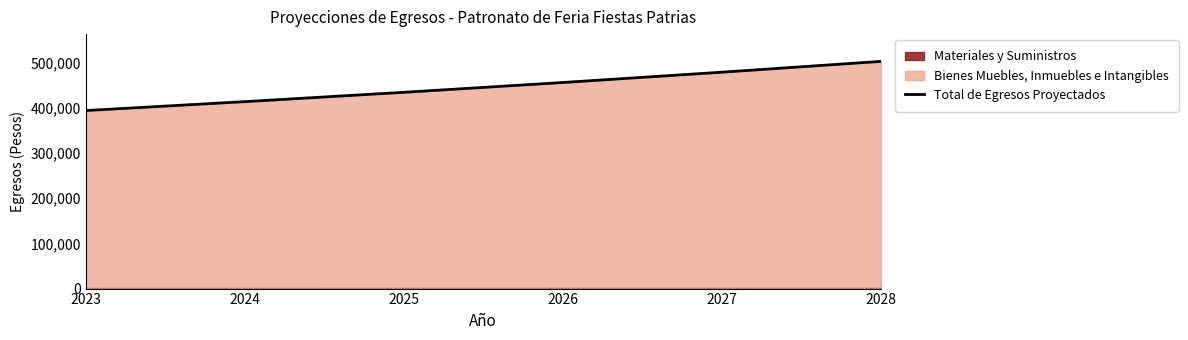

List the labels in order of Total de Egresos Proyectados value, smallest first.

2023, 2024, 2025, 2026, 2027, 2028